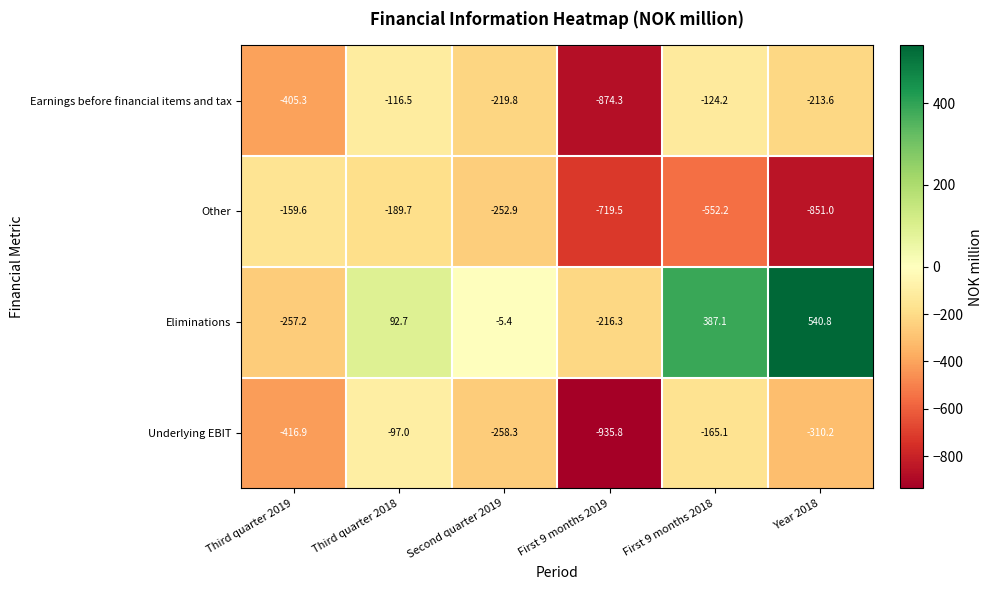

Reading left to right, transcribe all the data shown in this chart.

Earnings before financial items and tax: Third quarter 2019=-405.3	Third quarter 2018=-116.5	Second quarter 2019=-219.8	First 9 months 2019=-874.3	First 9 months 2018=-124.2	Year 2018=-213.6
Other: Third quarter 2019=-159.6	Third quarter 2018=-189.7	Second quarter 2019=-252.9	First 9 months 2019=-719.5	First 9 months 2018=-552.2	Year 2018=-851.0
Eliminations: Third quarter 2019=-257.2	Third quarter 2018=92.7	Second quarter 2019=-5.4	First 9 months 2019=-216.3	First 9 months 2018=387.1	Year 2018=540.8
Underlying EBIT: Third quarter 2019=-416.9	Third quarter 2018=-97.0	Second quarter 2019=-258.3	First 9 months 2019=-935.8	First 9 months 2018=-165.1	Year 2018=-310.2